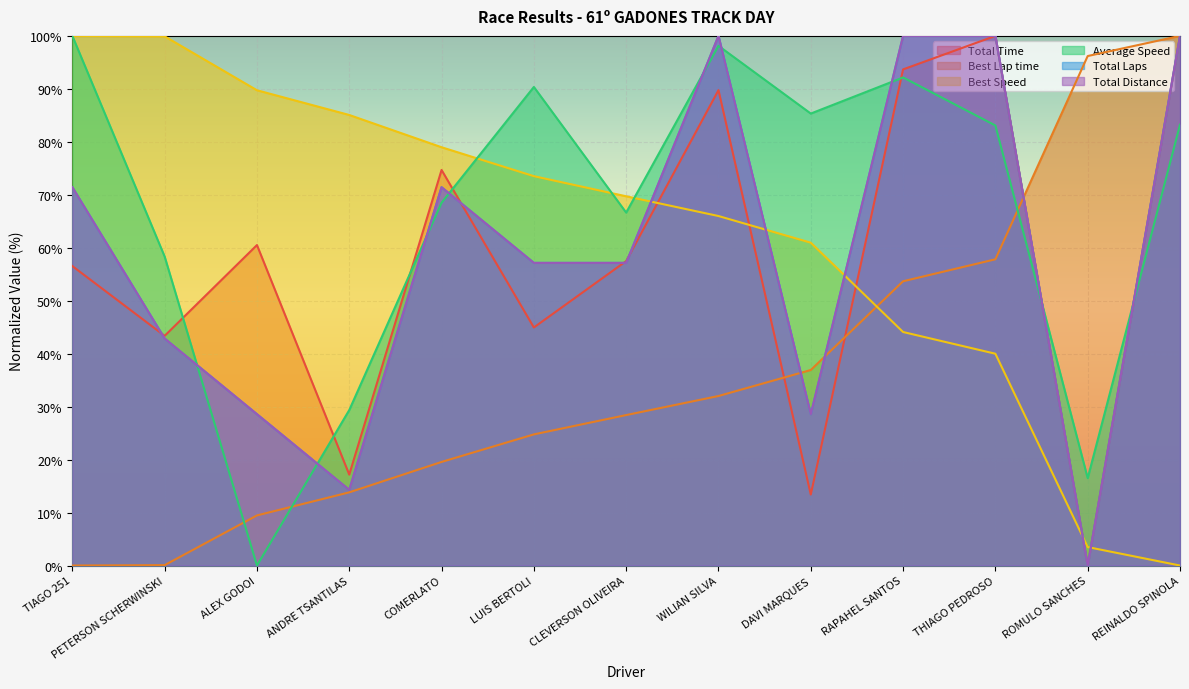

Reading right to left, transcribe all the data shown in this chart.

Total Time: REINALDO SPINOLA=99.9	ROMULO SANCHES=0.0	THIAGO PEDROSO=100.0	RAPAHEL SANTOS=93.7	DAVI MARQUES=13.4	WILIAN SILVA=89.8	CLEVERSON OLIVEIRA=57.5	LUIS BERTOLI=44.9	COMERLATO=74.7	ANDRE TSANTILAS=17.2	ALEX GODOI=60.5	PETERSON SCHERWINSKI=43.4	TIAGO 251=56.5
Best Lap time: REINALDO SPINOLA=100.0	ROMULO SANCHES=96.2	THIAGO PEDROSO=57.8	RAPAHEL SANTOS=53.7	DAVI MARQUES=36.9	WILIAN SILVA=32.0	CLEVERSON OLIVEIRA=28.4	LUIS BERTOLI=24.8	COMERLATO=19.6	ANDRE TSANTILAS=13.8	ALEX GODOI=9.5	PETERSON SCHERWINSKI=0.1	TIAGO 251=0.0
Best Speed: REINALDO SPINOLA=0.0	ROMULO SANCHES=3.5	THIAGO PEDROSO=40.0	RAPAHEL SANTOS=44.1	DAVI MARQUES=61.0	WILIAN SILVA=66.0	CLEVERSON OLIVEIRA=69.7	LUIS BERTOLI=73.5	COMERLATO=79.0	ANDRE TSANTILAS=85.1	ALEX GODOI=89.7	PETERSON SCHERWINSKI=99.9	TIAGO 251=100.0
Average Speed: REINALDO SPINOLA=83.2	ROMULO SANCHES=16.5	THIAGO PEDROSO=83.1	RAPAHEL SANTOS=92.2	DAVI MARQUES=85.3	WILIAN SILVA=98.1	CLEVERSON OLIVEIRA=66.6	LUIS BERTOLI=90.4	COMERLATO=68.5	ANDRE TSANTILAS=29.4	ALEX GODOI=0.0	PETERSON SCHERWINSKI=58.3	TIAGO 251=100.0
Total Laps: REINALDO SPINOLA=100.0	ROMULO SANCHES=0.0	THIAGO PEDROSO=100.0	RAPAHEL SANTOS=100.0	DAVI MARQUES=28.6	WILIAN SILVA=100.0	CLEVERSON OLIVEIRA=57.1	LUIS BERTOLI=57.1	COMERLATO=71.4	ANDRE TSANTILAS=14.3	ALEX GODOI=28.6	PETERSON SCHERWINSKI=42.9	TIAGO 251=71.4
Total Distance: REINALDO SPINOLA=100.0	ROMULO SANCHES=0.0	THIAGO PEDROSO=100.0	RAPAHEL SANTOS=100.0	DAVI MARQUES=28.6	WILIAN SILVA=100.0	CLEVERSON OLIVEIRA=57.1	LUIS BERTOLI=57.1	COMERLATO=71.4	ANDRE TSANTILAS=14.3	ALEX GODOI=28.6	PETERSON SCHERWINSKI=42.9	TIAGO 251=71.4